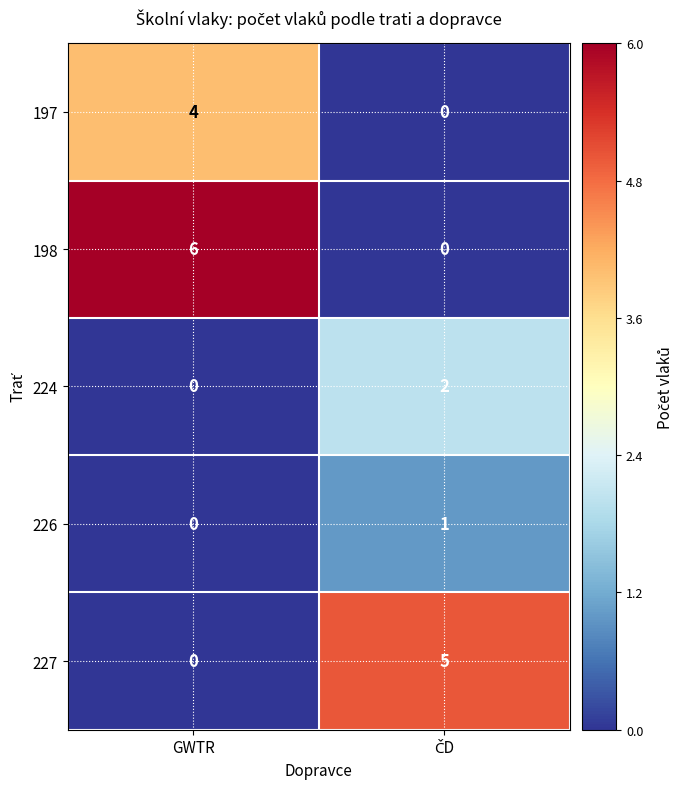

At which label is 224 closest to 1?

GWTR